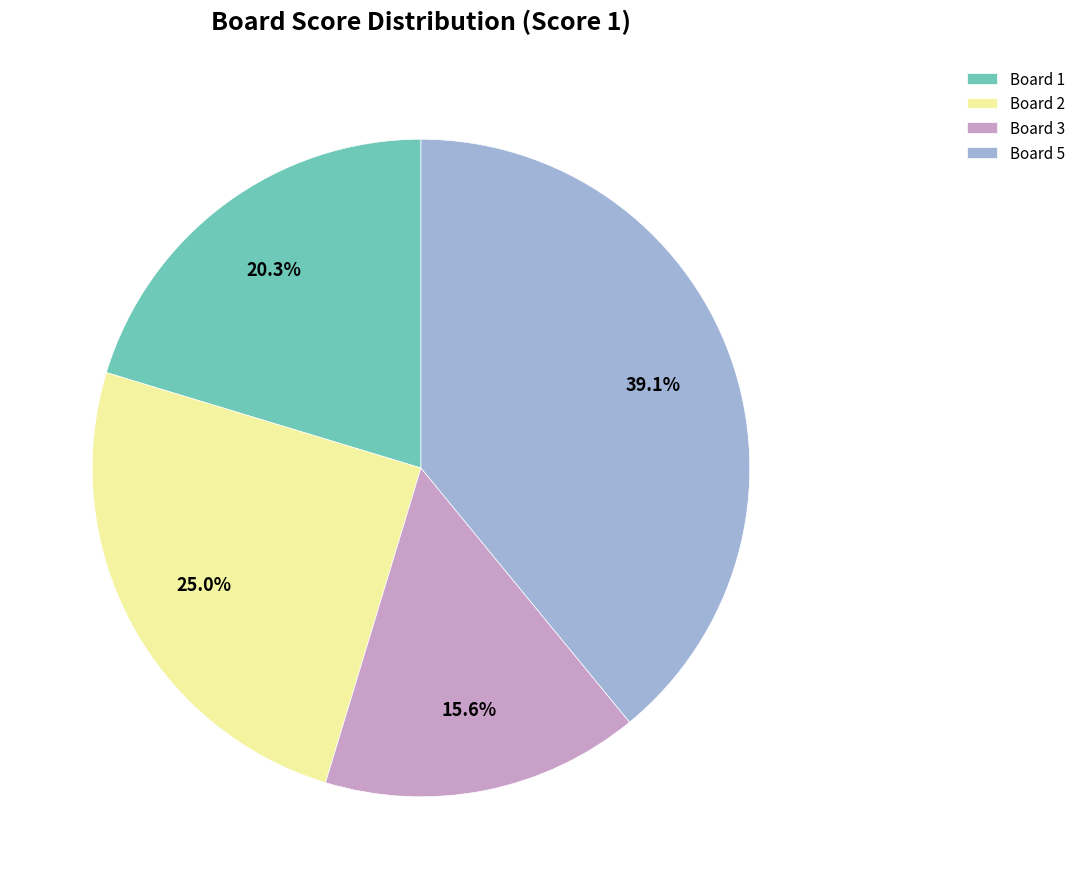

Which category has the biggest portion of the pie?

Board 5